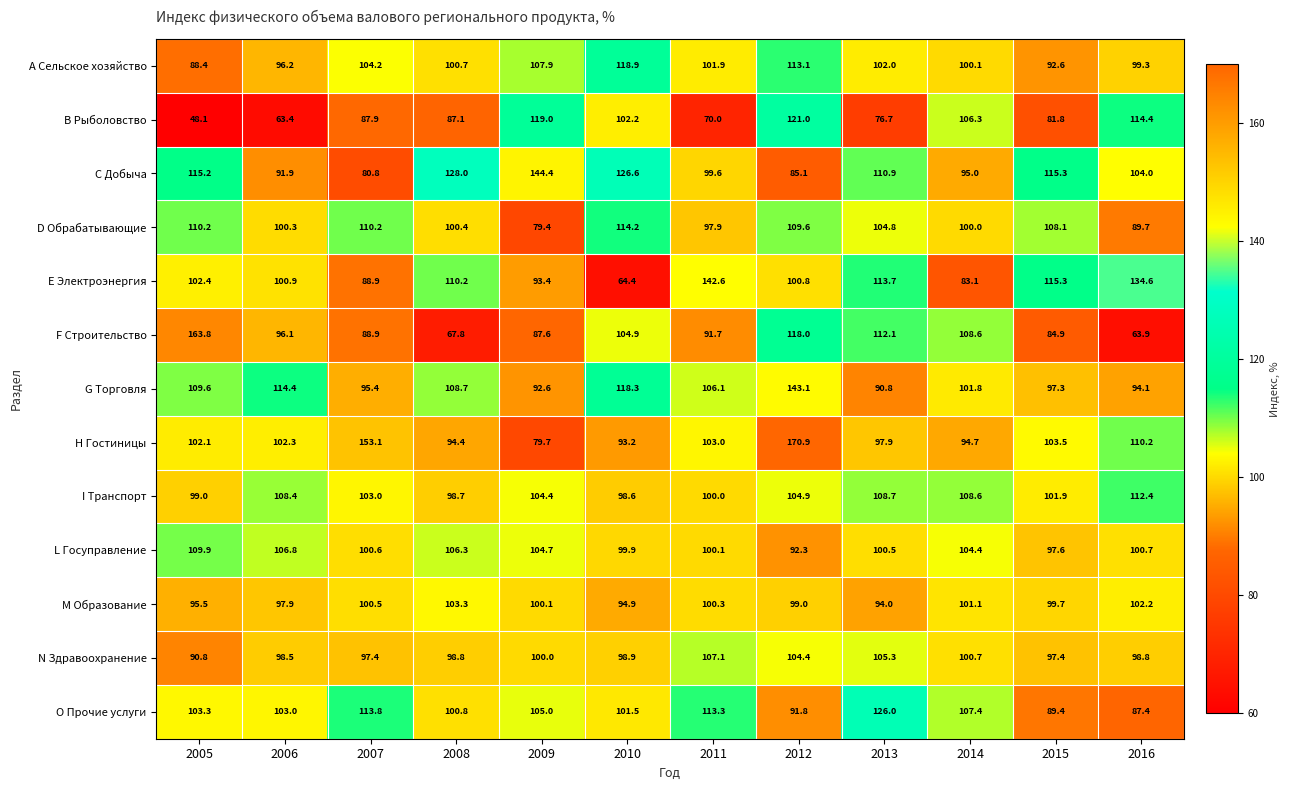

What is the smallest value displayed?

48.1